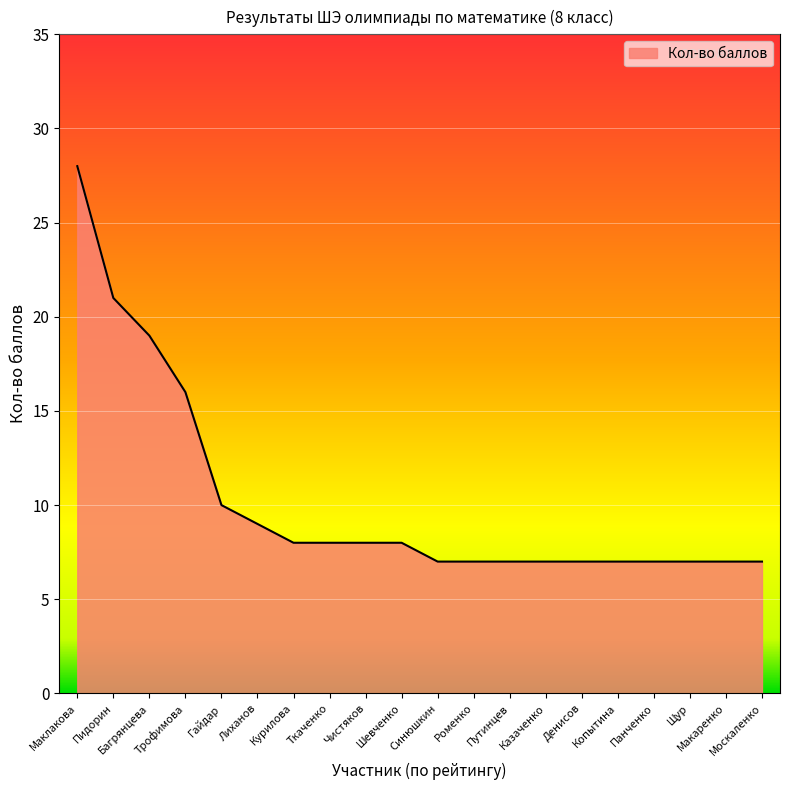

What is the average value?

10